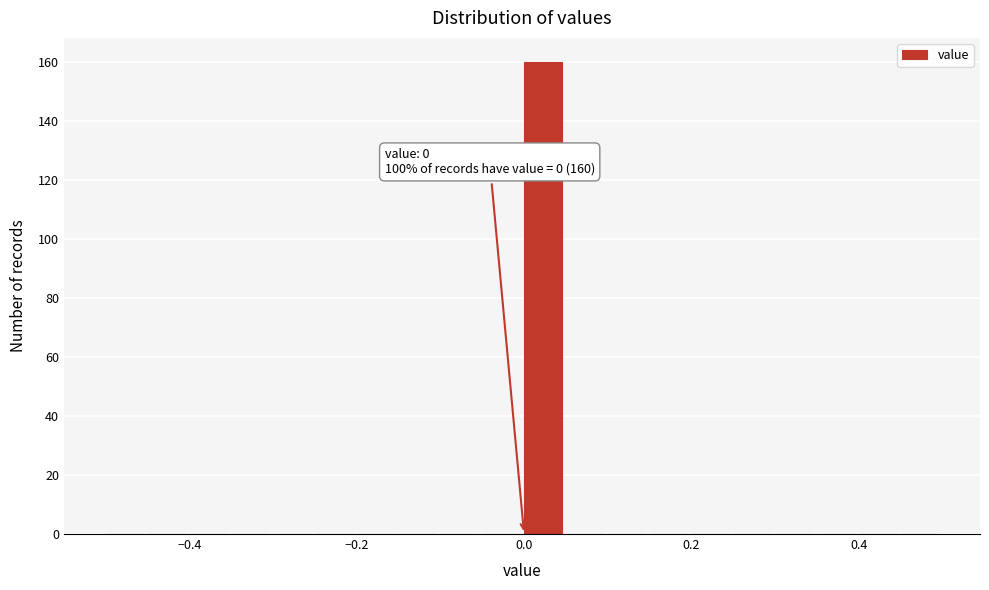

Read against the x-axis, roughly where is the centre of the tallest bar?

0.02